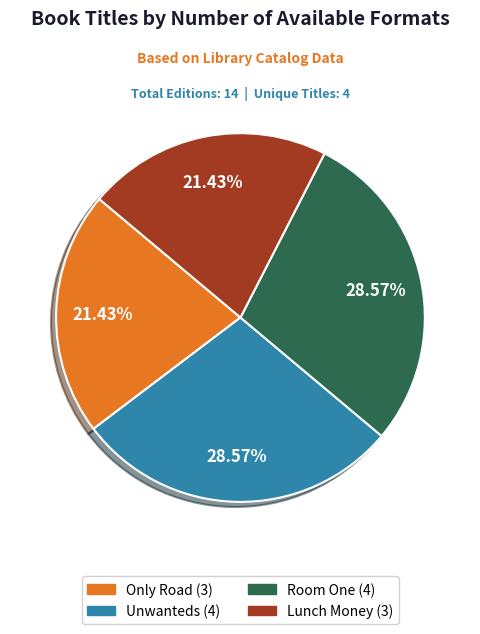

Do Unwanteds and Room One together represent more than half of the pie?

Yes